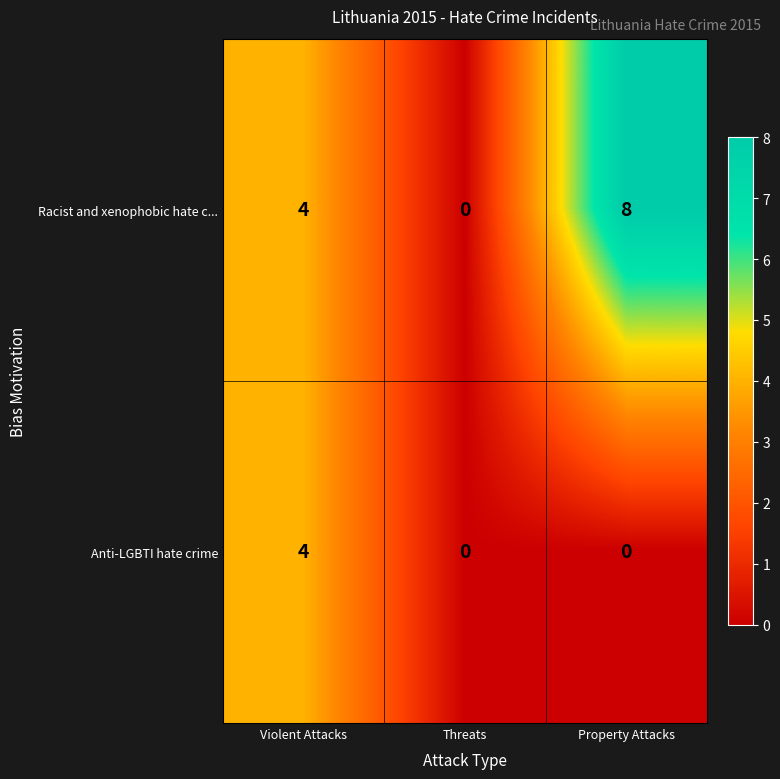

Reading left to right, list all the values displayed in this chart.

Racist and xenophobic hate c...: 4	0	8
Anti-LGBTI hate crime: 4	0	0